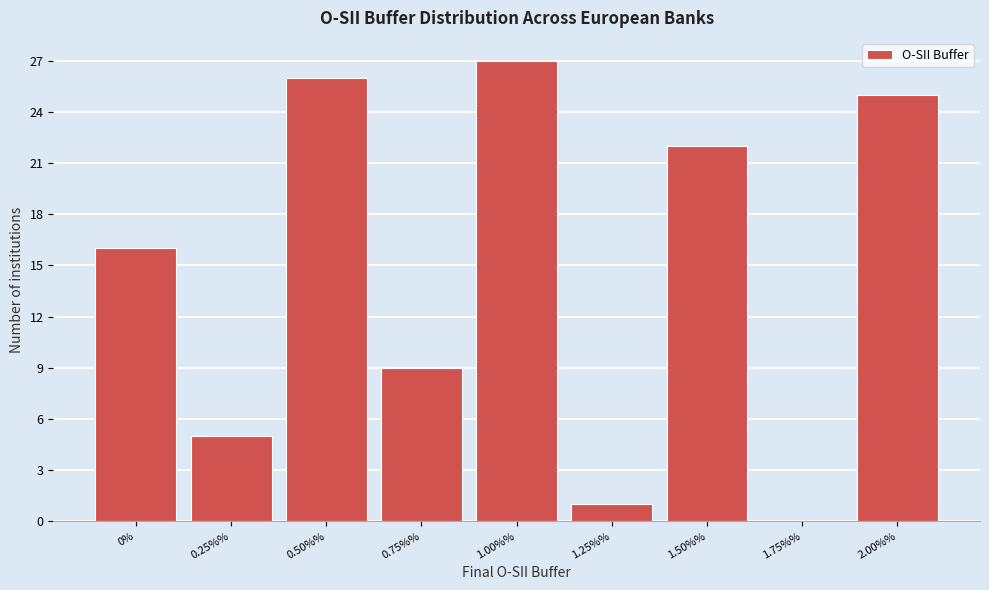

Reading right to left, transcribe all the data shown in this chart.

2.00%%=25	1.75%%=0	1.50%%=22	1.25%%=1	1.00%%=27	0.75%%=9	0.50%%=26	0.25%%=5	0%=16